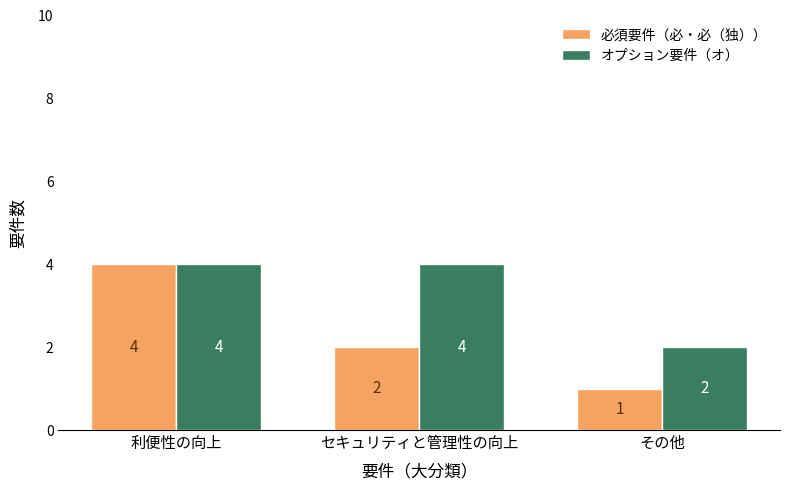

Reading right to left, transcribe all the data shown in this chart.

必須要件（必・必（独））: その他=1	セキュリティと管理性の向上=2	利便性の向上=4
オプション要件（オ）: その他=2	セキュリティと管理性の向上=4	利便性の向上=4